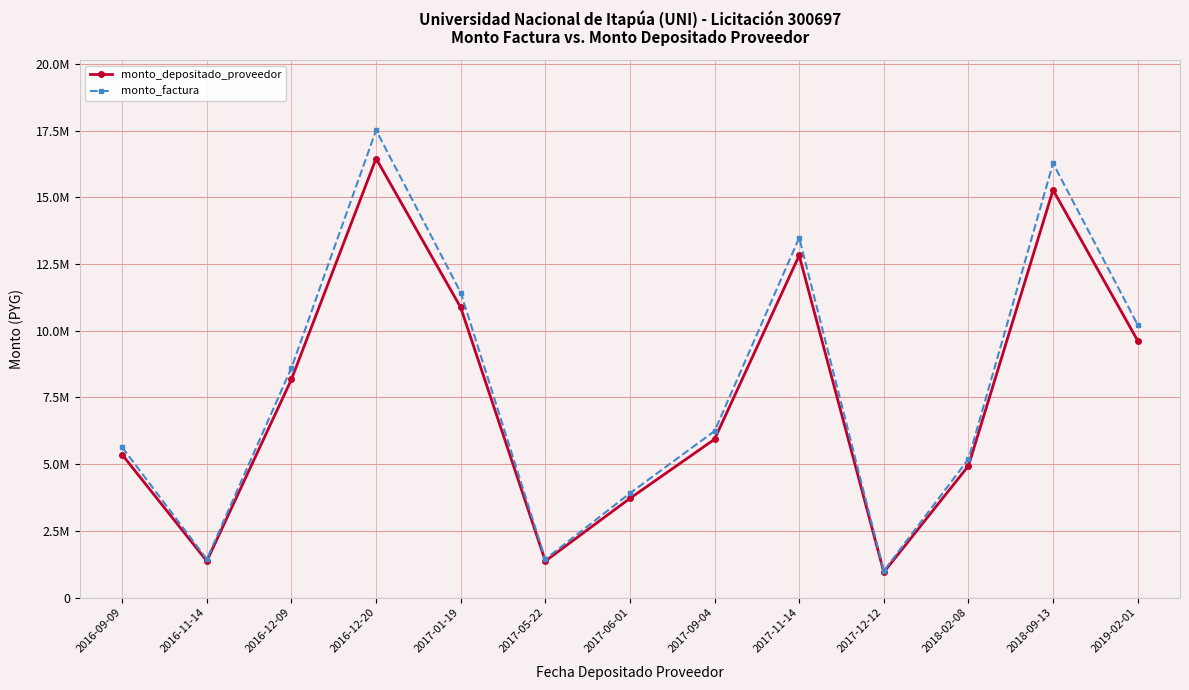

Which category has the highest value in the monto_depositado_proveedor series?

2016-12-20